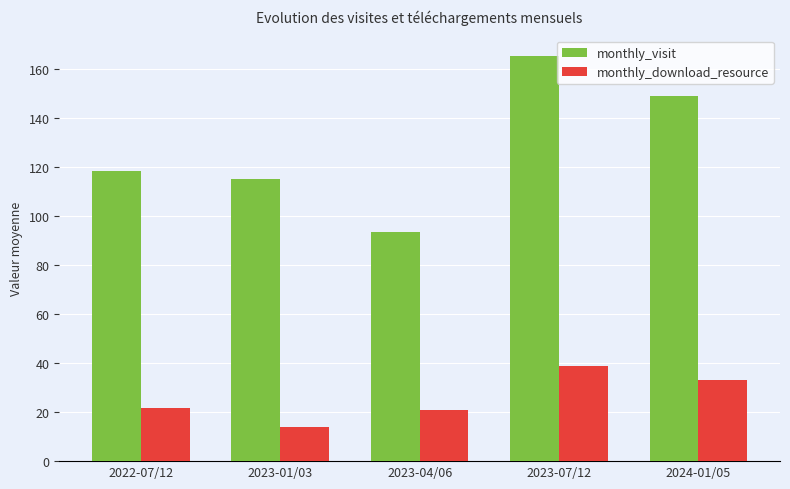

Where is monthly_visit nearest to the value 129?

2022-07/12